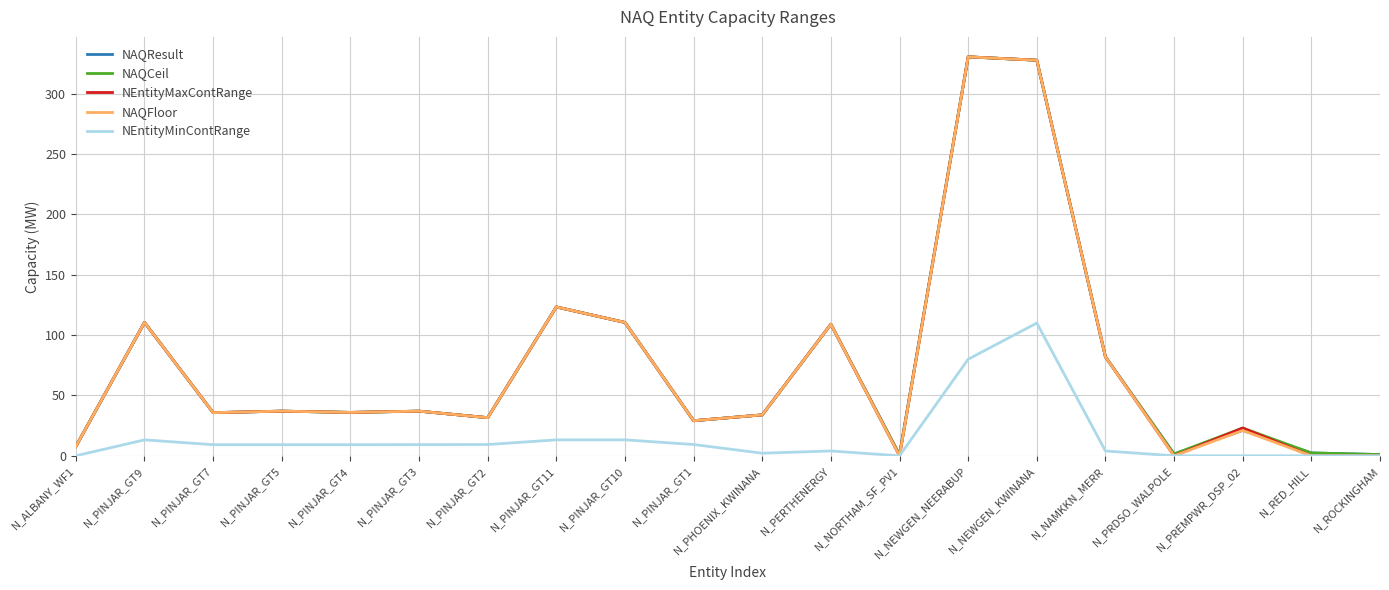

True or false: NEntityMaxContRange has a value of 17.5 at N_PINJAR_GT3.

False